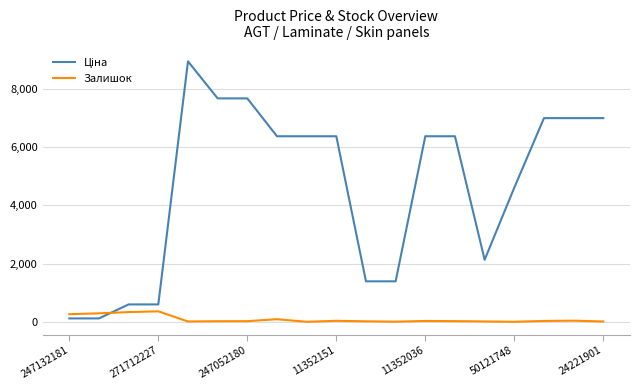

What is the maximum value for Залишок?

359.0